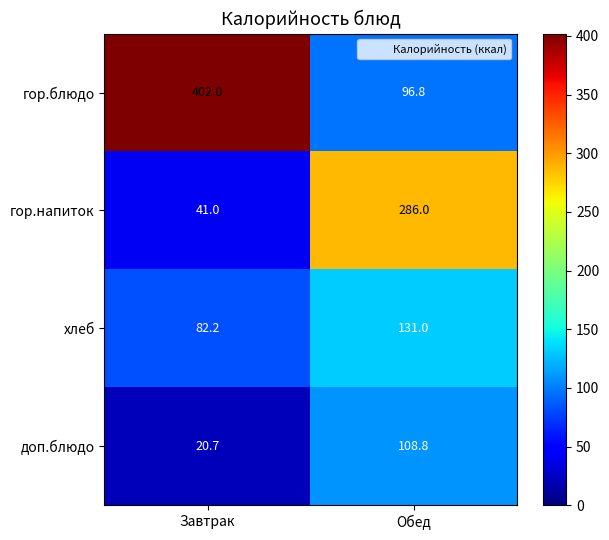

True or false: гор.напиток has a value of 488.1 at Обед.

False